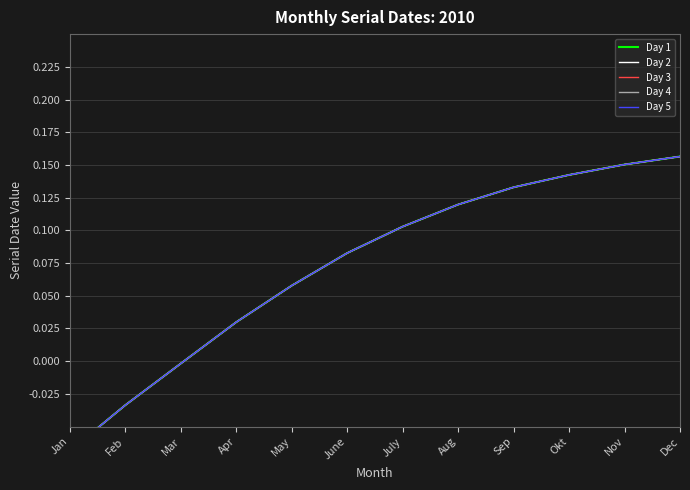

True or false: Day 3 has a value of -0.1 at Jan.

False